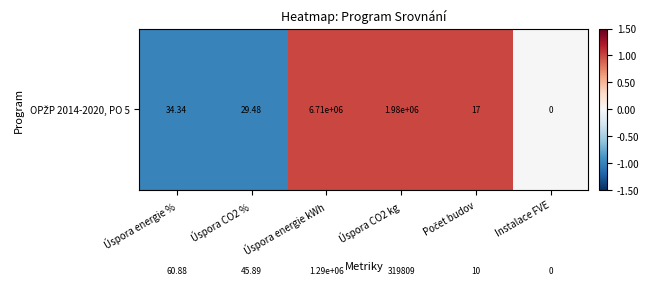

Count the number of categories in the chart.

6